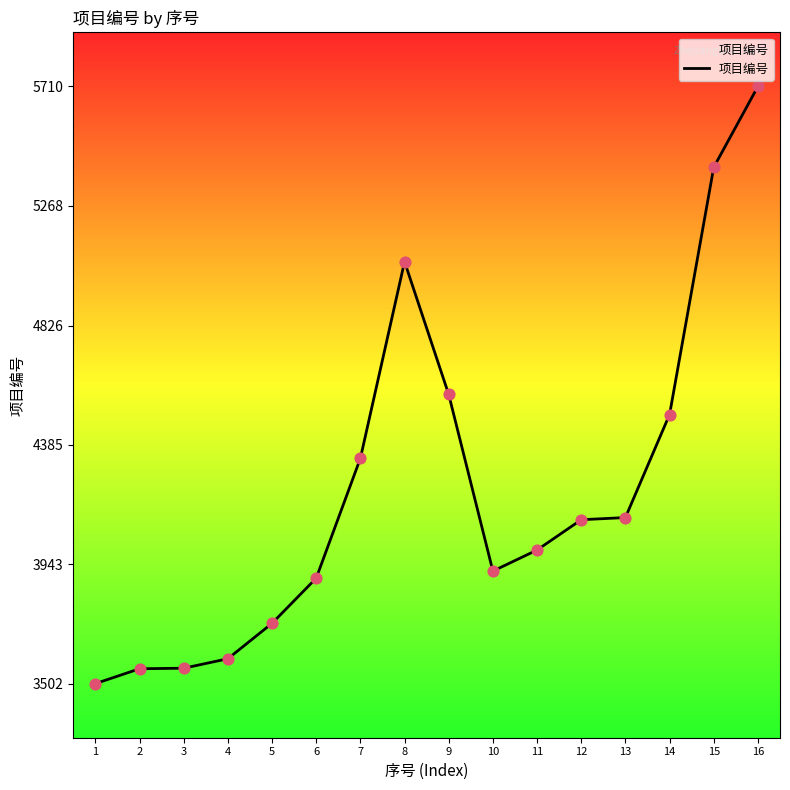

What is the change in value from 4 to 15?

+1817